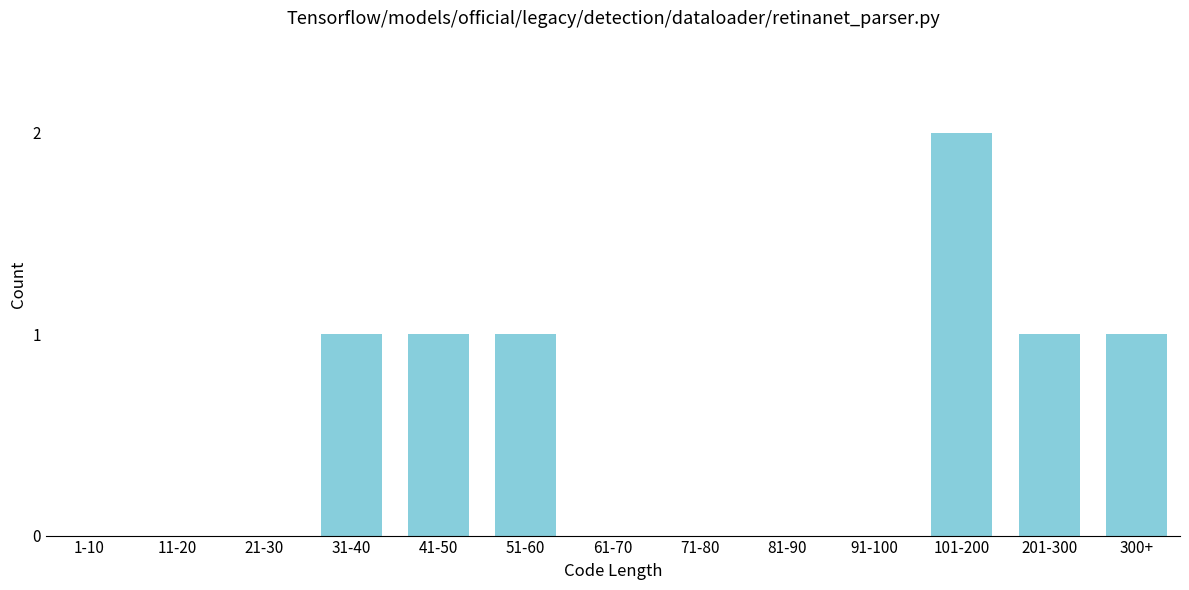

Reading left to right, what are all the values shown in this chart?

1-10=0	11-20=0	21-30=0	31-40=1	41-50=1	51-60=1	61-70=0	71-80=0	81-90=0	91-100=0	101-200=2	201-300=1	300+=1